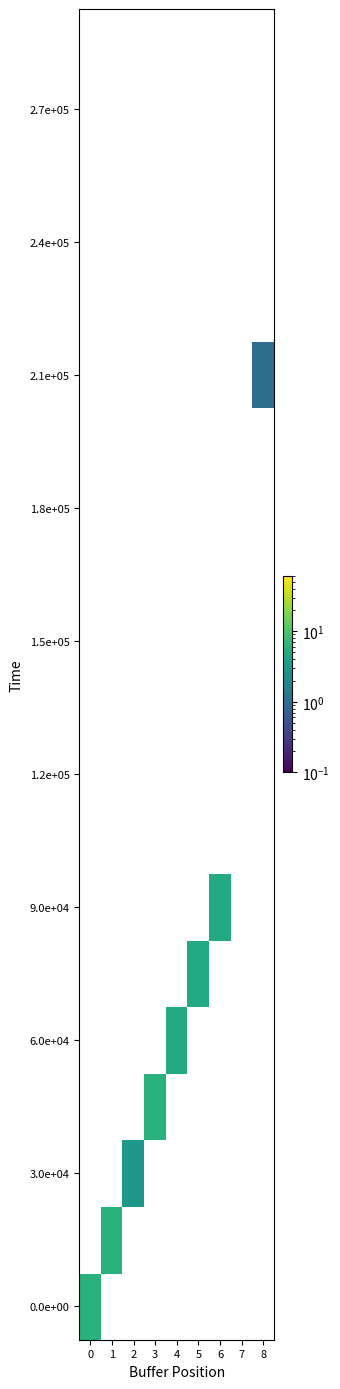

Count the number of data series in this chart.

20